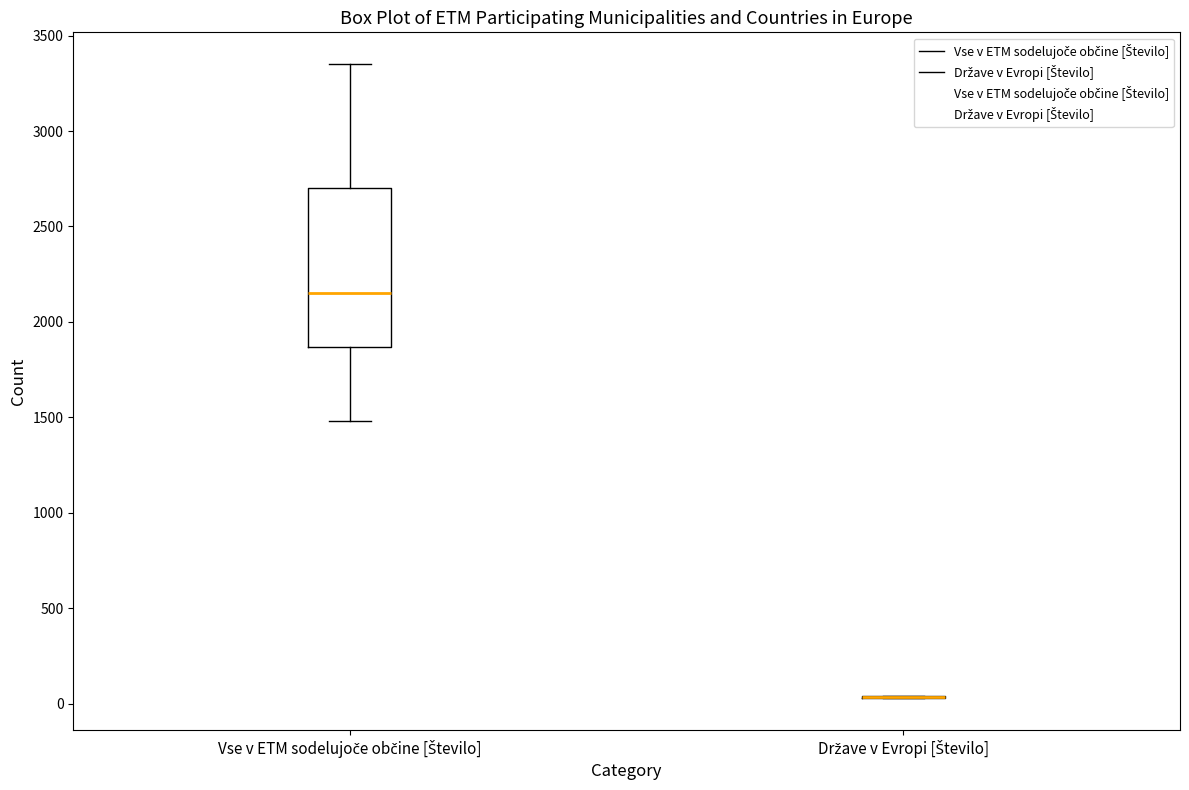

Reading left to right, transcribe this box plot: for each box, give where its median line is, the range the box spans, and where its two whiskers end, as read against the y-axis. The values are not printed on the chart, so give them approximately, as read against the axis.

Vse v ETM sodelujoče občine [Število]: median 2150, box 1850 to 2700, whiskers 1500 to 3350
Države v Evropi [Število]: box collapsed to a line at 50, whiskers 50 to 50